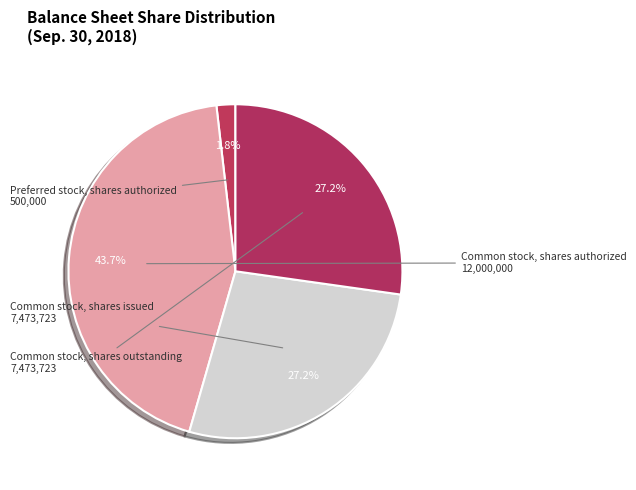

What portion of the pie excludes Common stock, shares issued?

72.8%